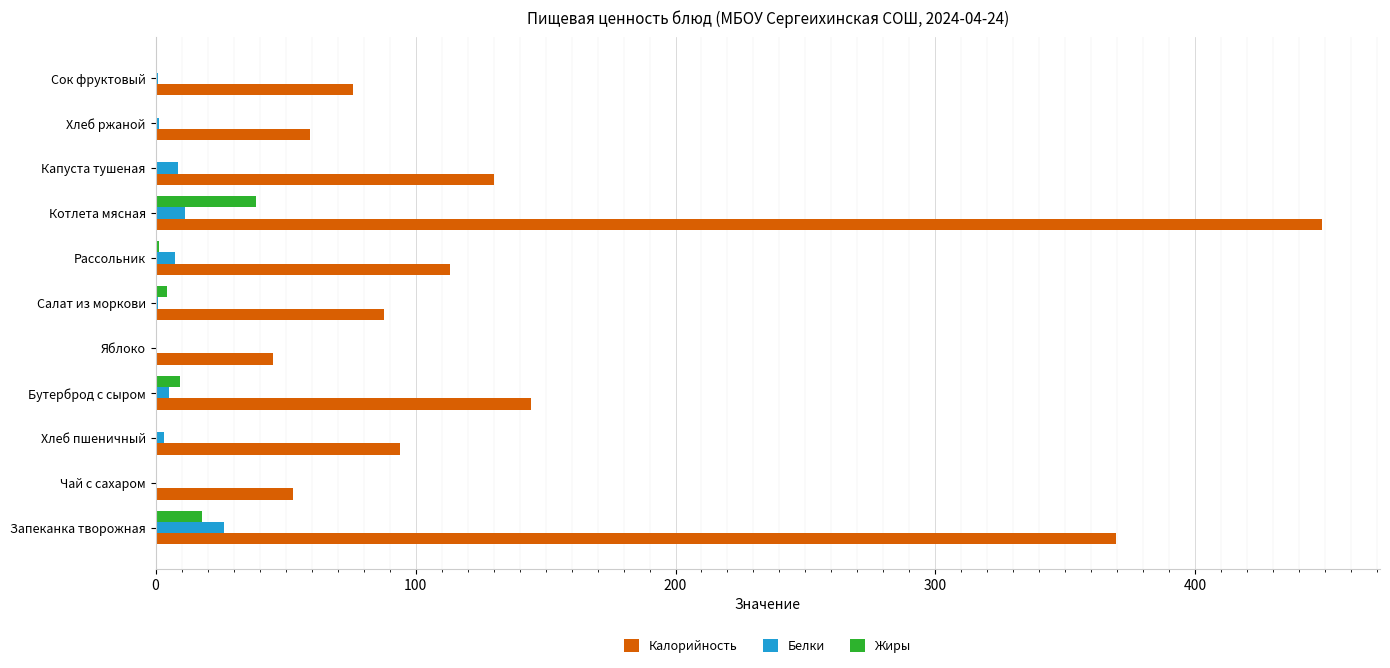

What is the greatest value displayed?

448.6